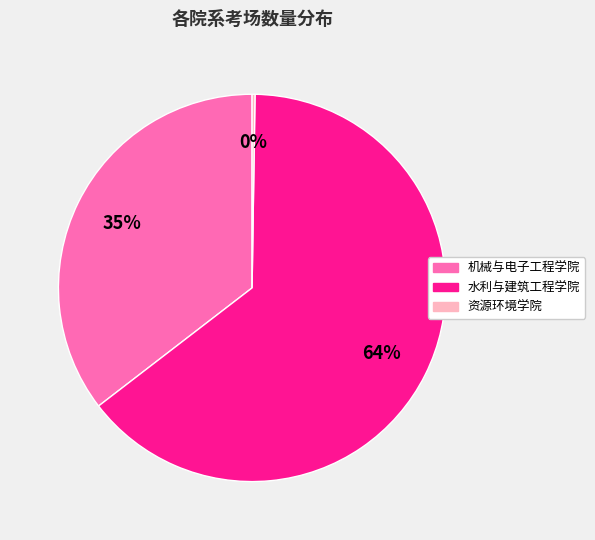

Is it true that 机械与电子工程学院 is 35% of the pie?

True